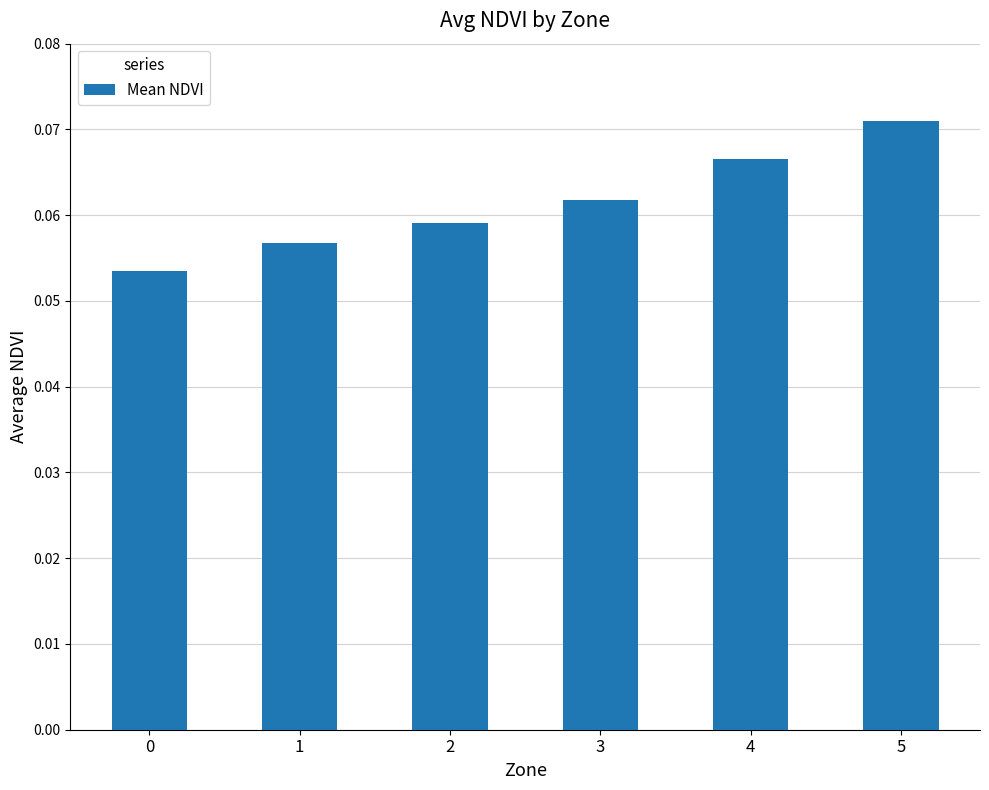

How many values are between 0 and 1?

6